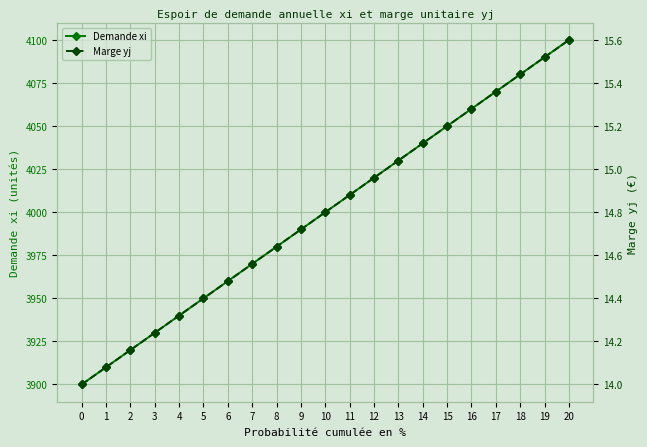

What is the total value across all series at 18?

4095.4